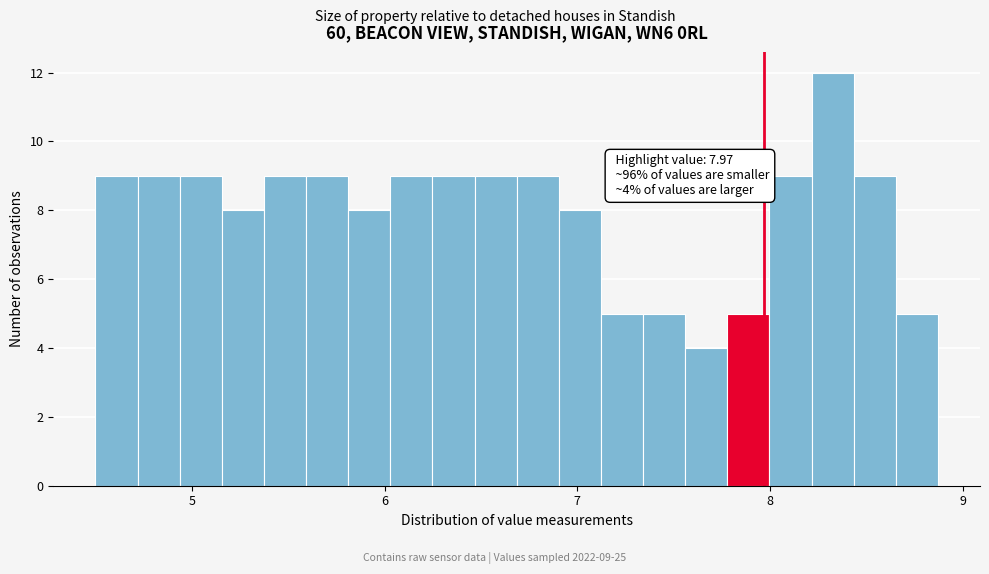

Around what value on the x-axis is the tallest bar? Give the approximate position of its centre, as read against the axis.

8.3